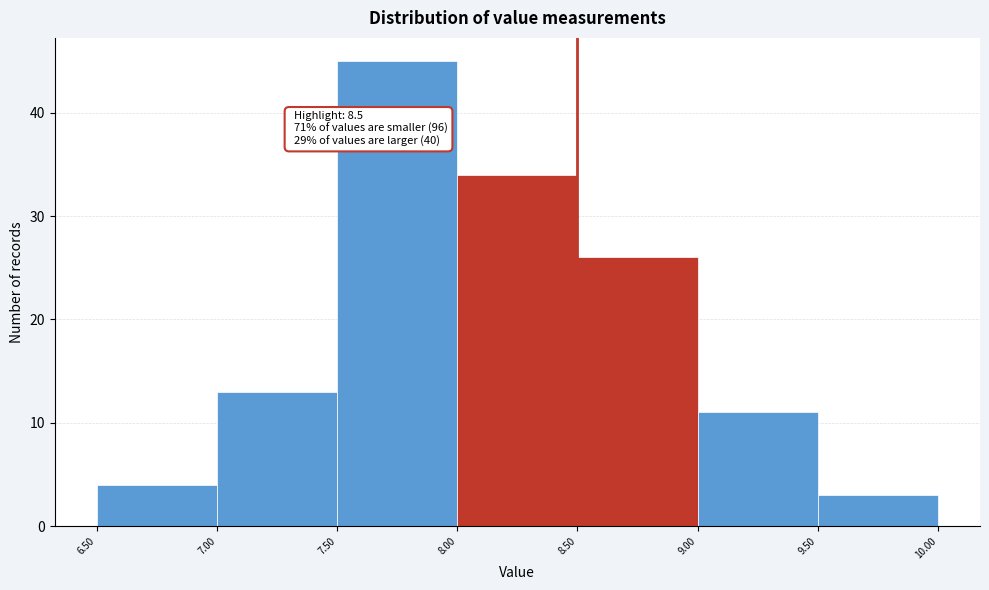

Over which range of the x-axis is the bar tallest?

7.50 to 8.00